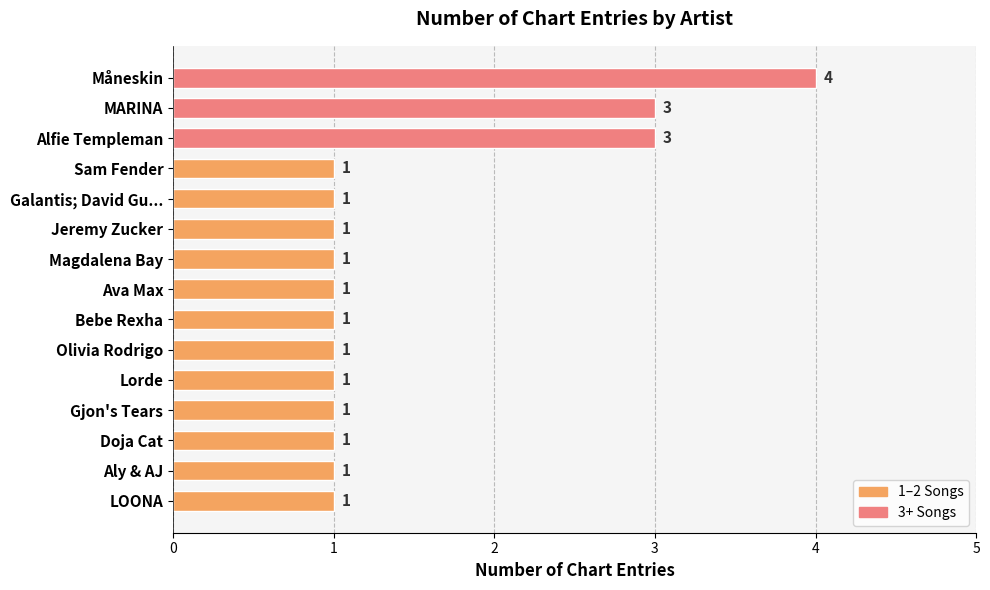

How many bars are there in total?

15